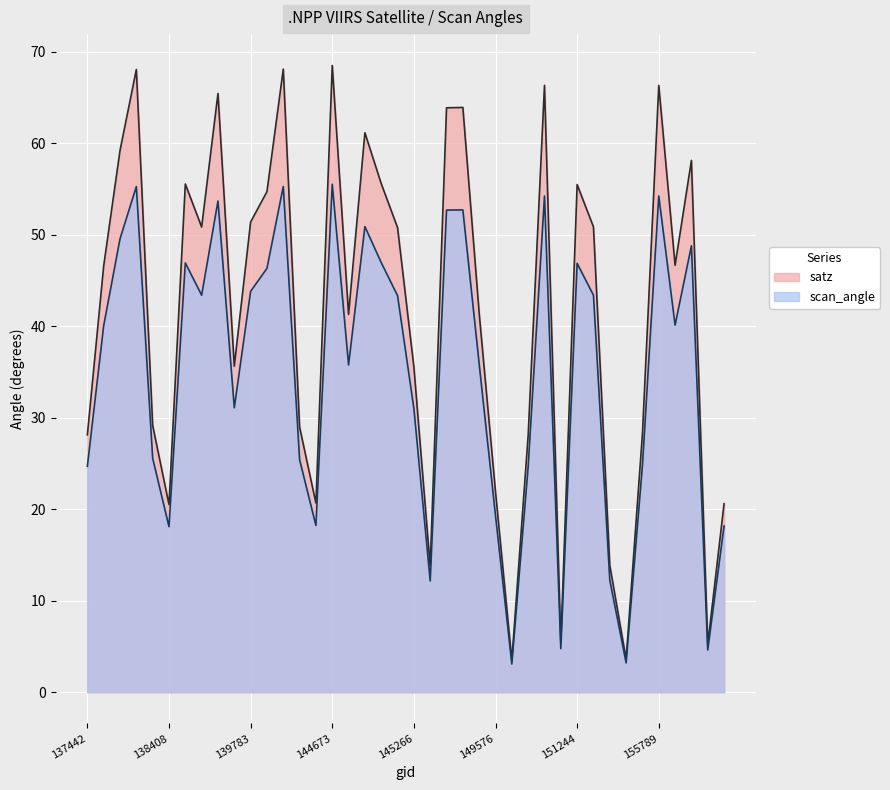

Which series changed the most between 139797 and 144673?

satz